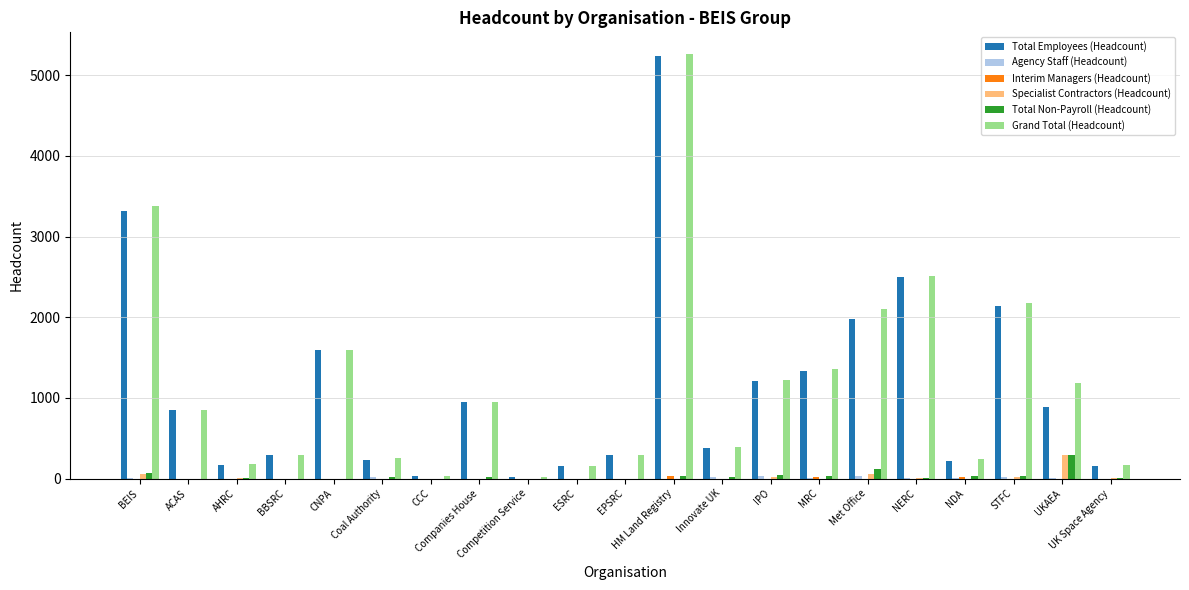

How many data points does each series have?

21